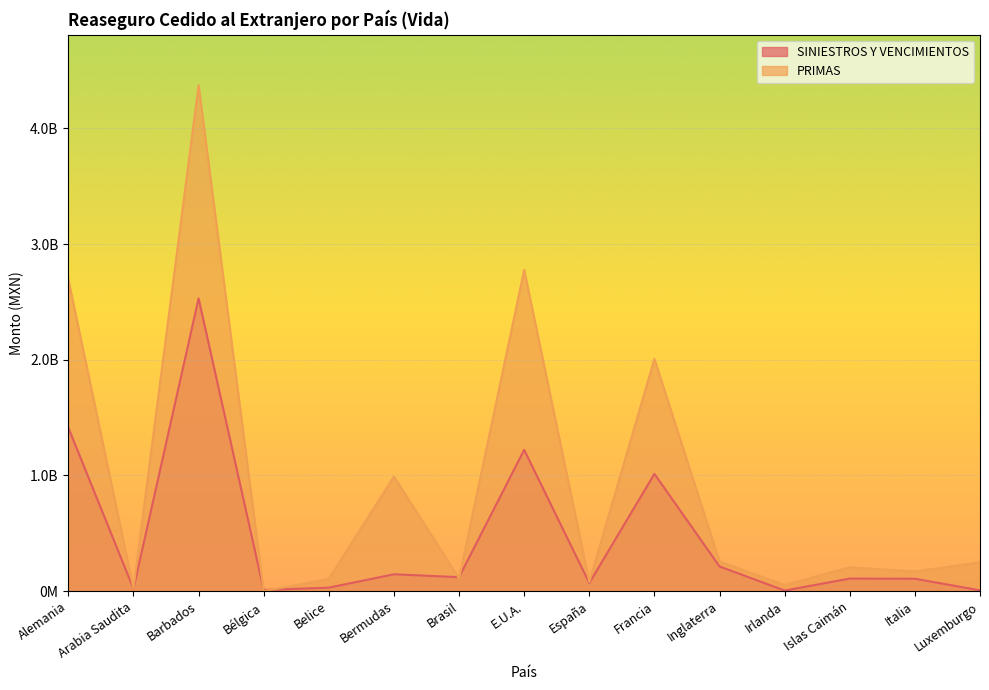

What is the average value of the PRIMAS series?

939948404